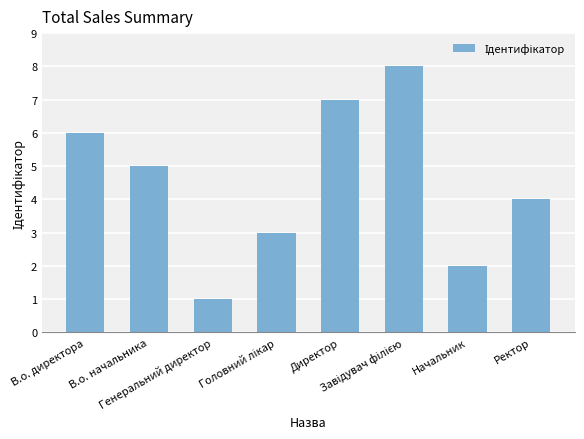

What is the difference between the maximum and second lowest values?

6